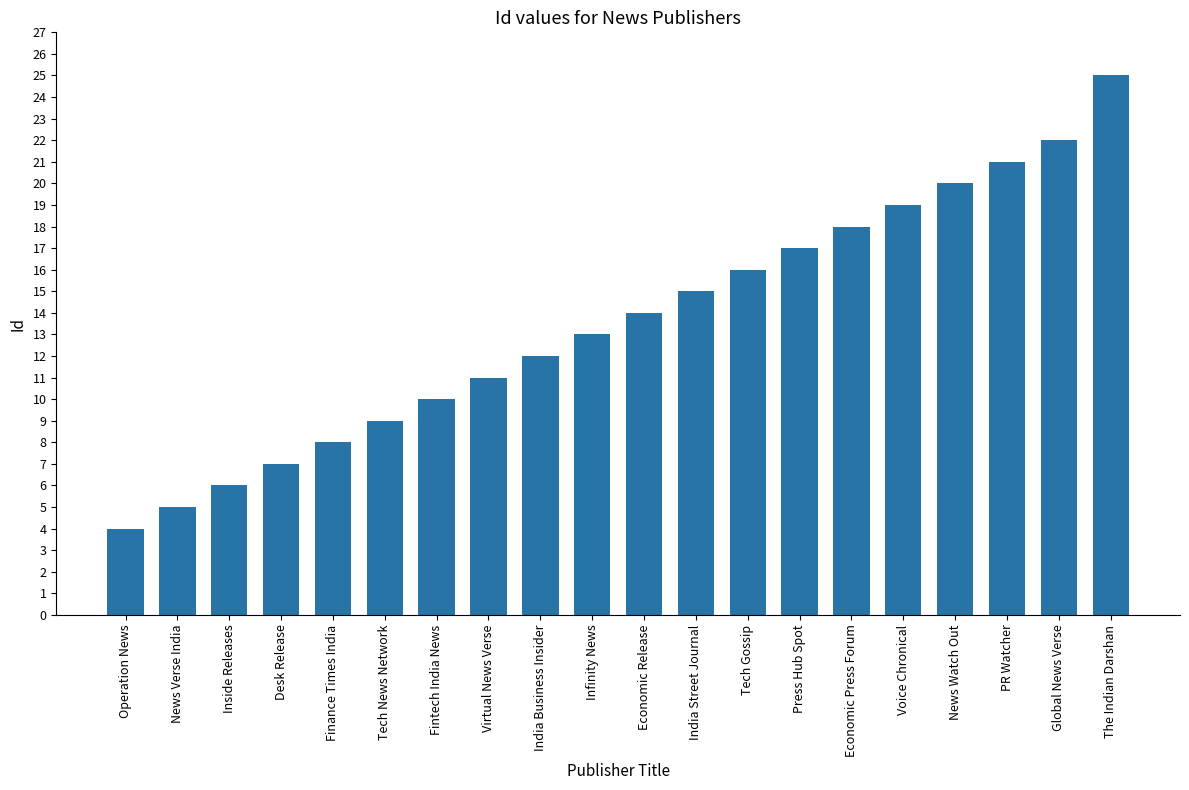

True or false: the data shows 20 at News Watch Out.

True